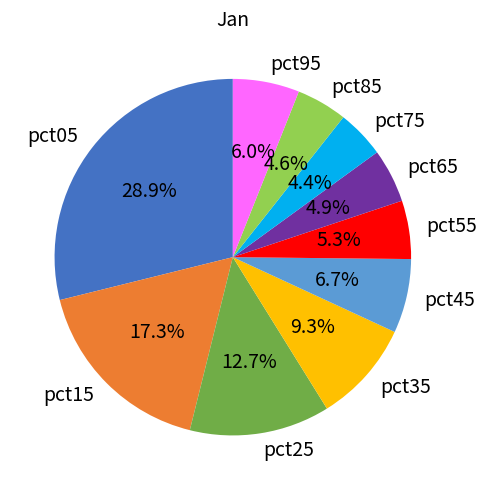

To the nearest percent, what is the difference between the pct15 and pct95 slice percentages?

11%